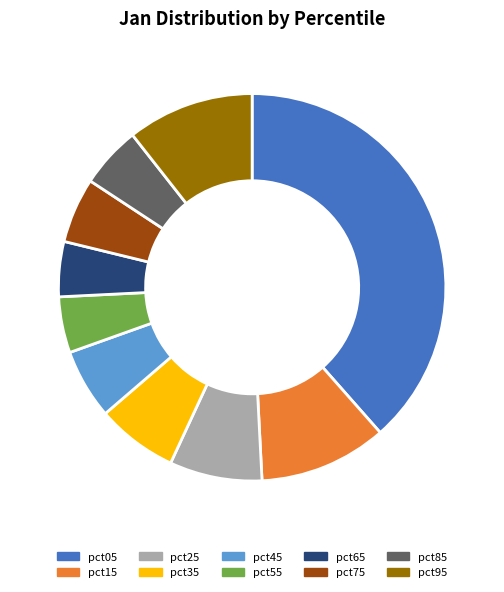

True or false: pct35 accounts for 7% of the total.

True